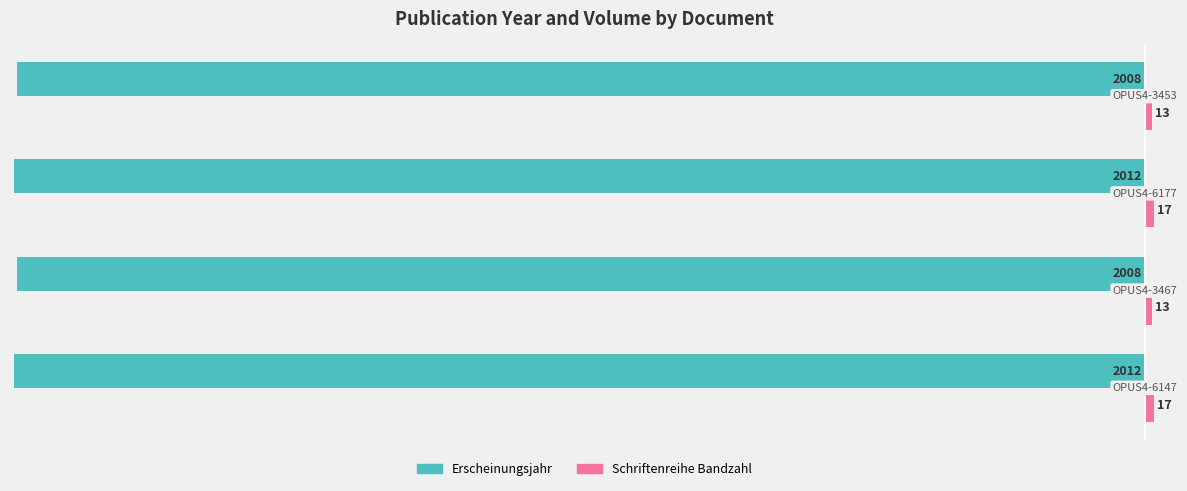

What is the difference between the maximum and minimum values in the Erscheinungsjahr series?

4